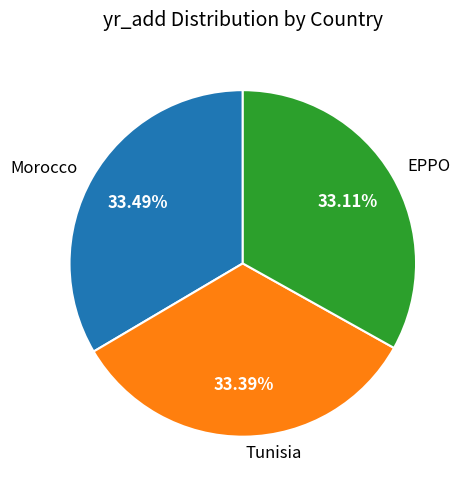

Do EPPO and Morocco together represent more than half of the pie?

Yes